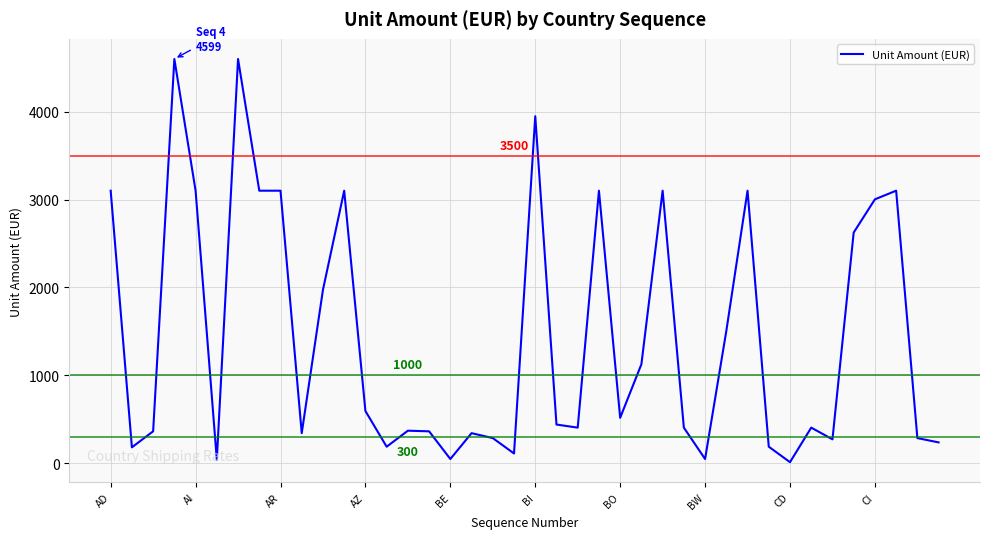

What is the difference between the maximum and minimum values?

4586